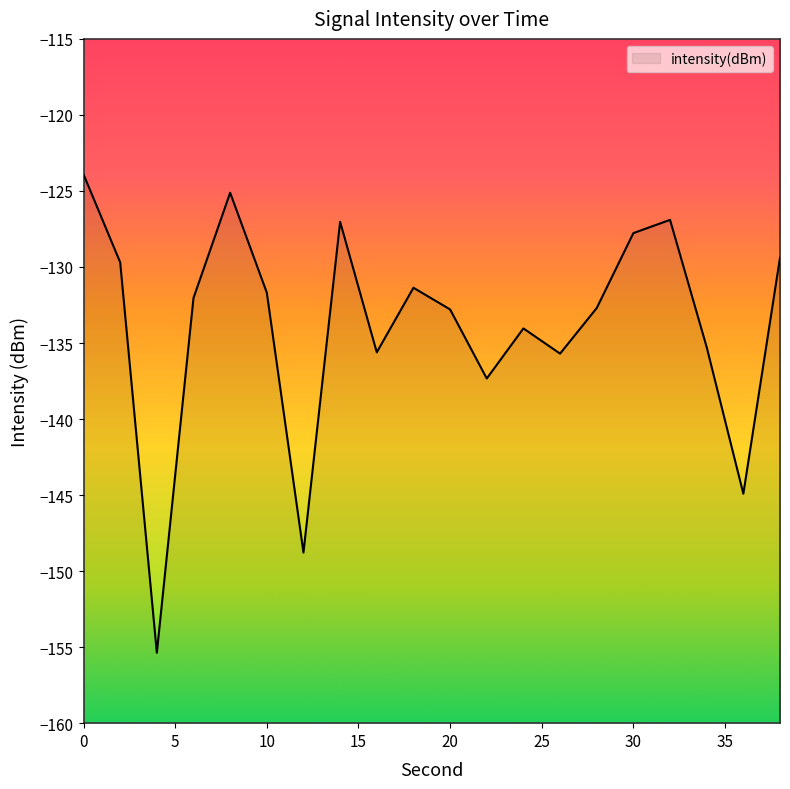

Count the number of data series in this chart.

1